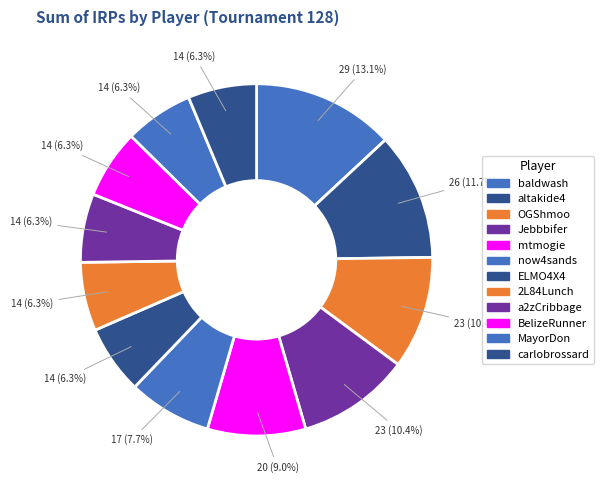

To the nearest percent, what percentage of the pie is altakide4?

12%